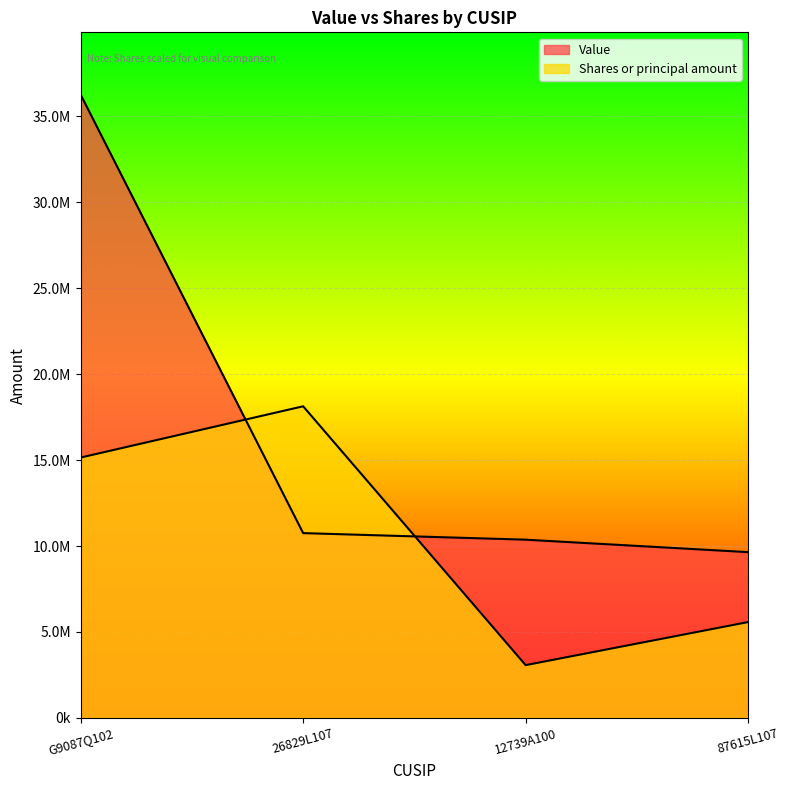

At which label is Value closest to 22955500?

26829L107